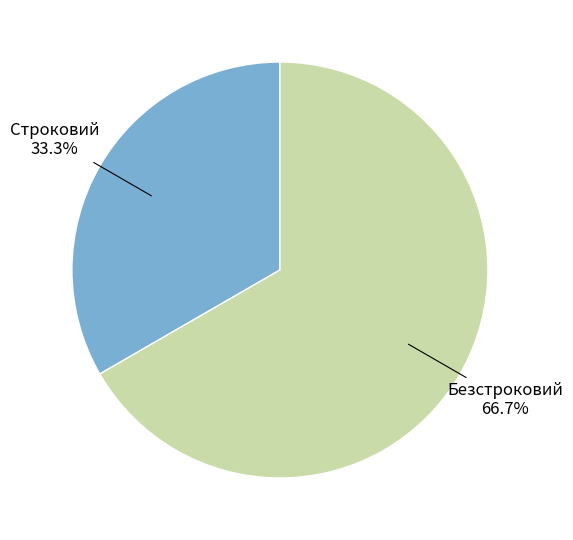

Rank the categories by value from highest to lowest.

Безстроковий, Строковий